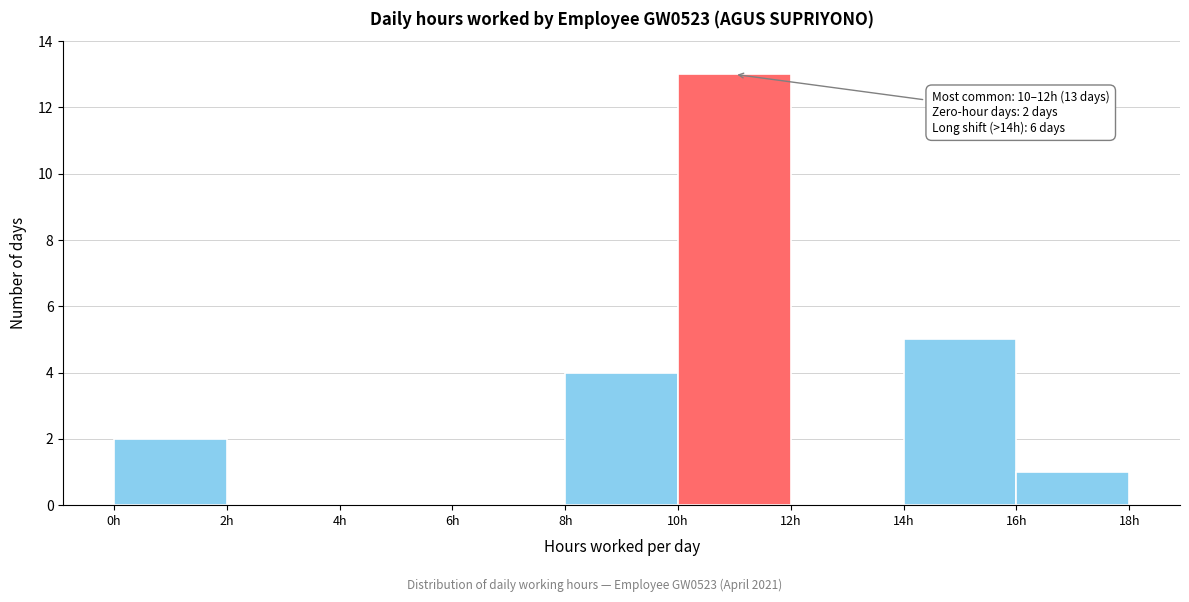

Over which range of the x-axis is the bar tallest?

10 to 12